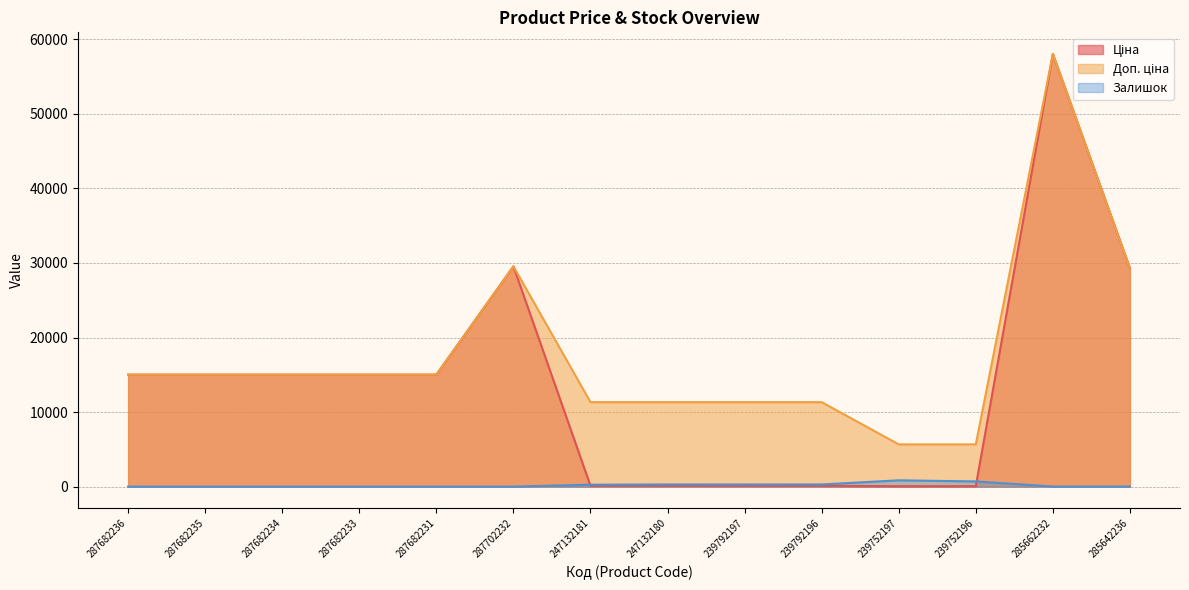

Which has a higher value, 239792197 or 239752196?

239792197